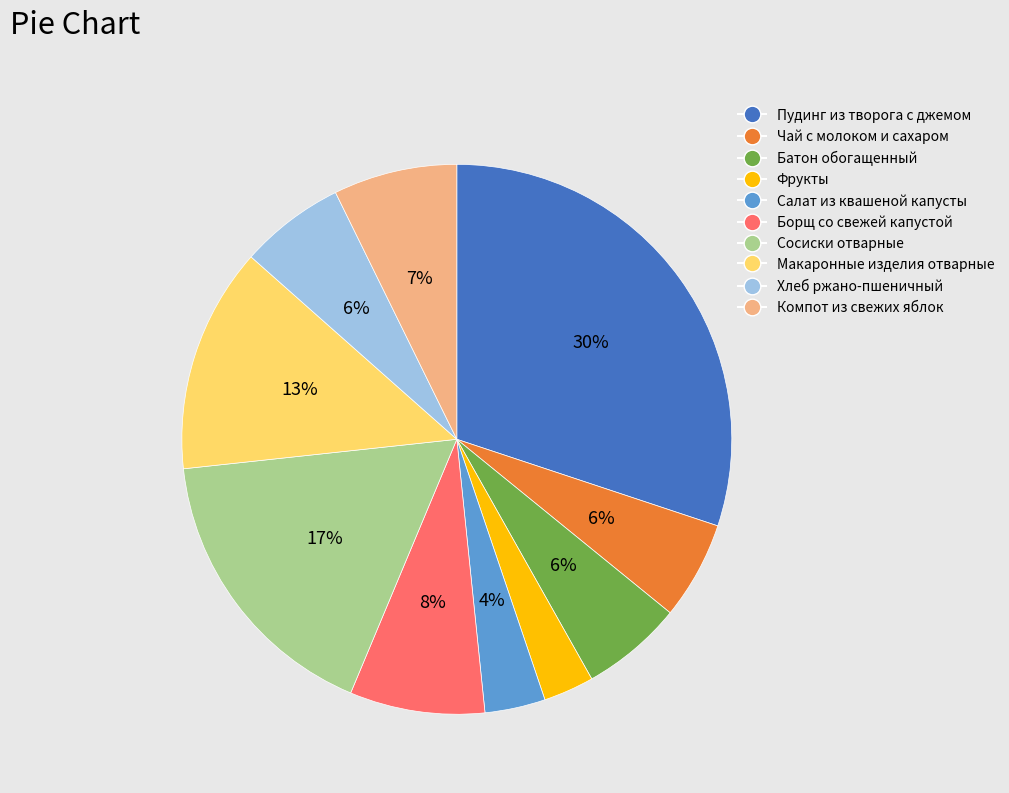

True or false: Хлеб ржано-пшеничный accounts for 6% of the total.

True